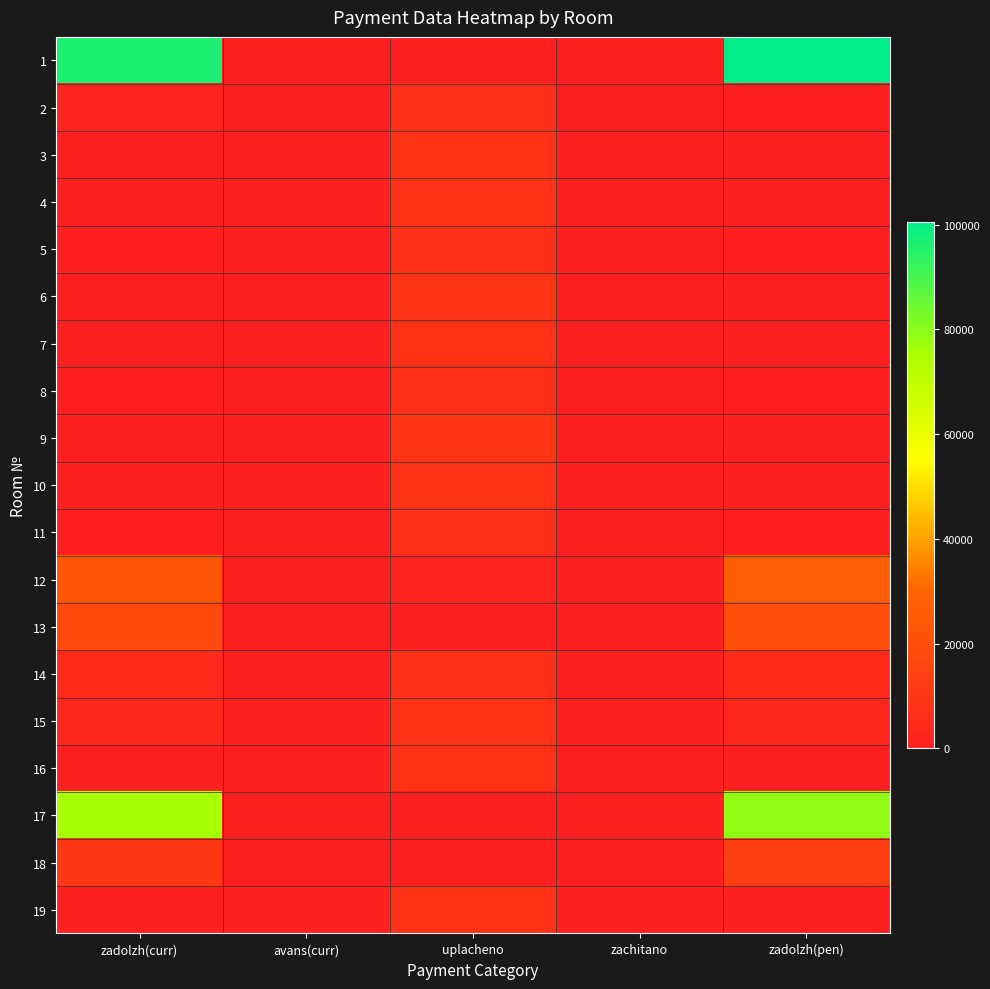

List the series in order of their peak value, highest first.

1, 17, 12, 13, 18, 6, 9, 3, 15, 4, 7, 16, 19, 10, 2, 5, 14, 8, 11